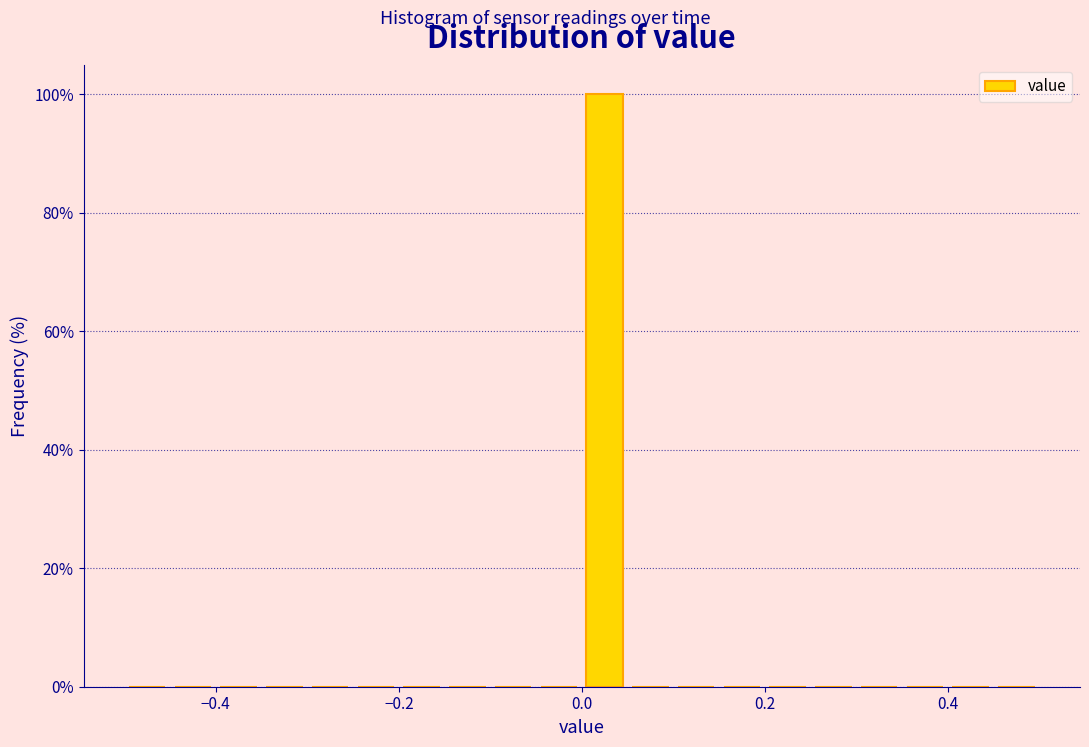

Read against the x-axis, roughly where is the centre of the tallest bar?

0.02